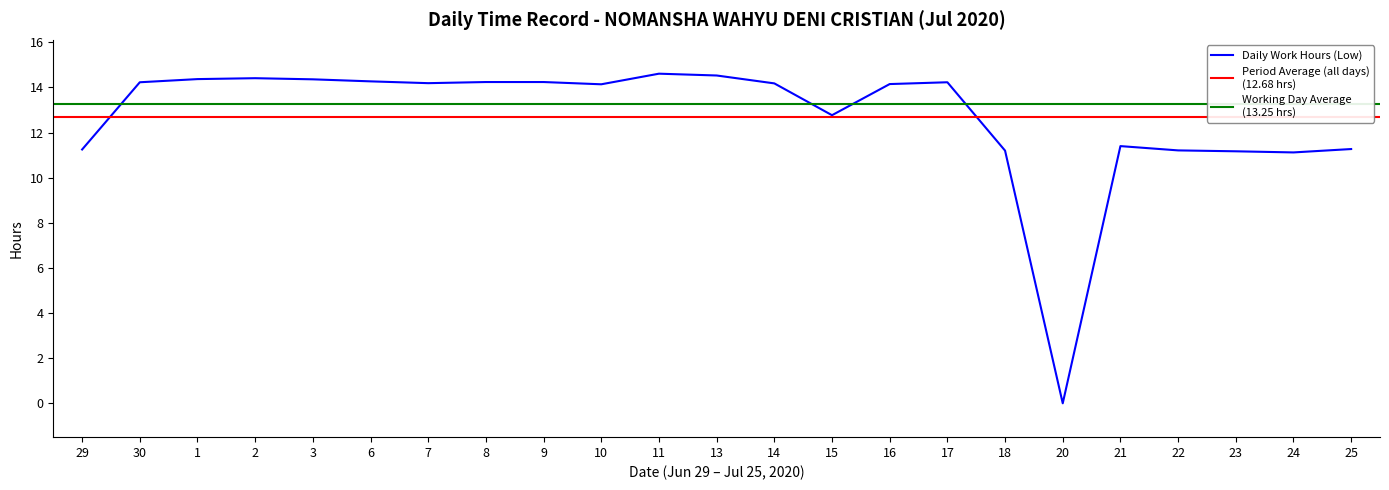

What is the change in value from 9 to 13?

+0.3